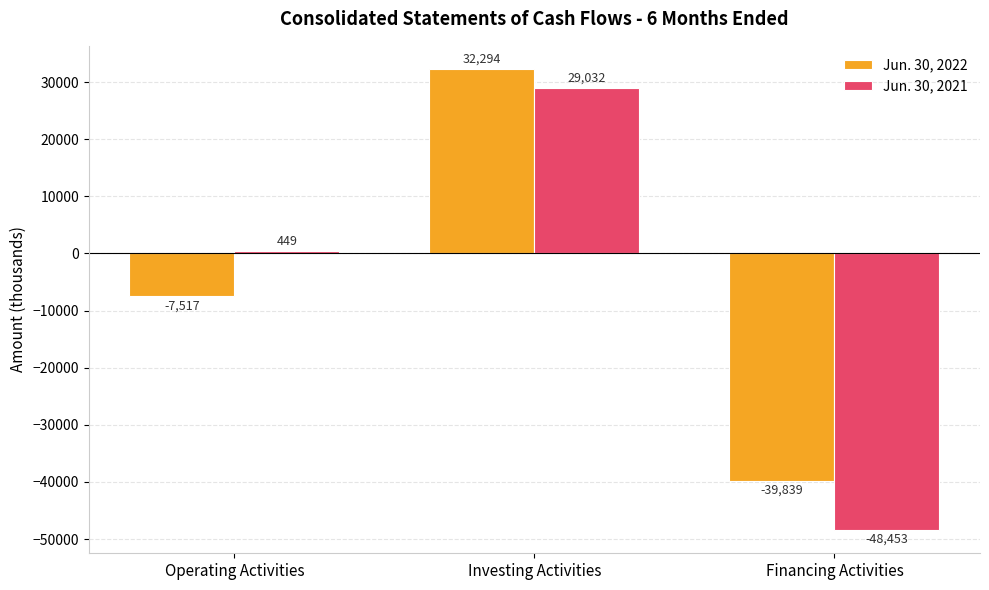

How many series are shown in this chart?

2